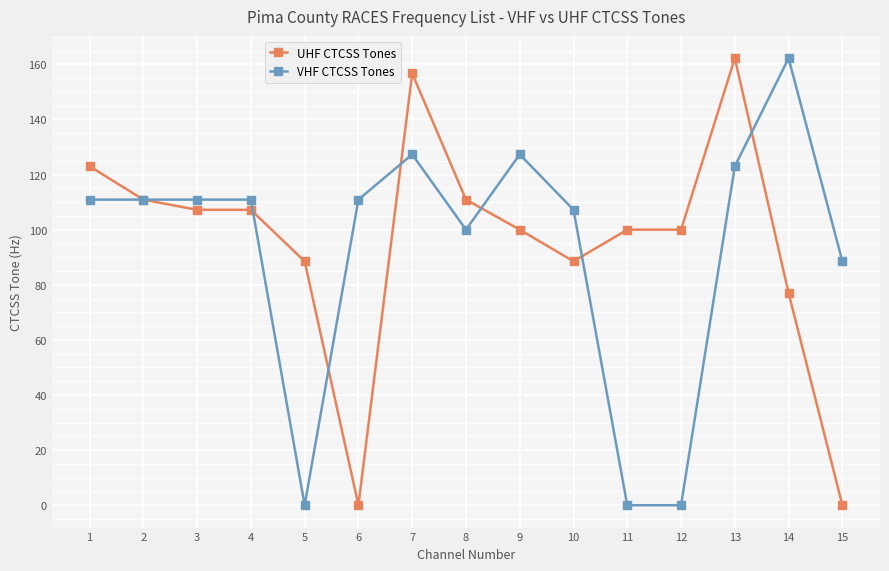

Is the value of UHF CTCSS Tones at 12 greater than the value of VHF CTCSS Tones at 6?

No